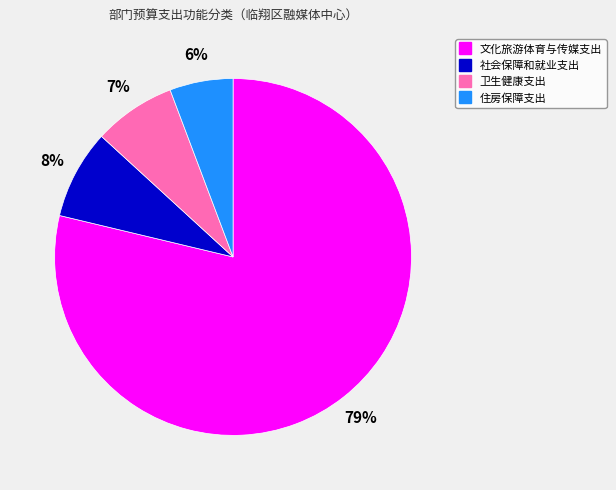

Is it true that 卫生健康支出 is 18% of the pie?

False